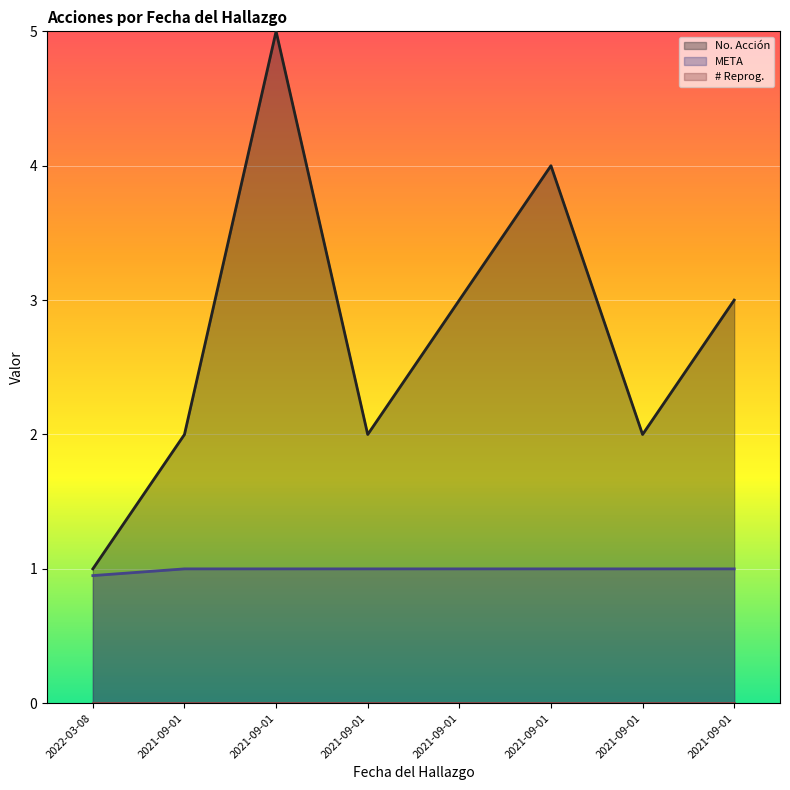

Between 2021-09-01 and 2021-09-01, which series saw the biggest shift?

No. Acción